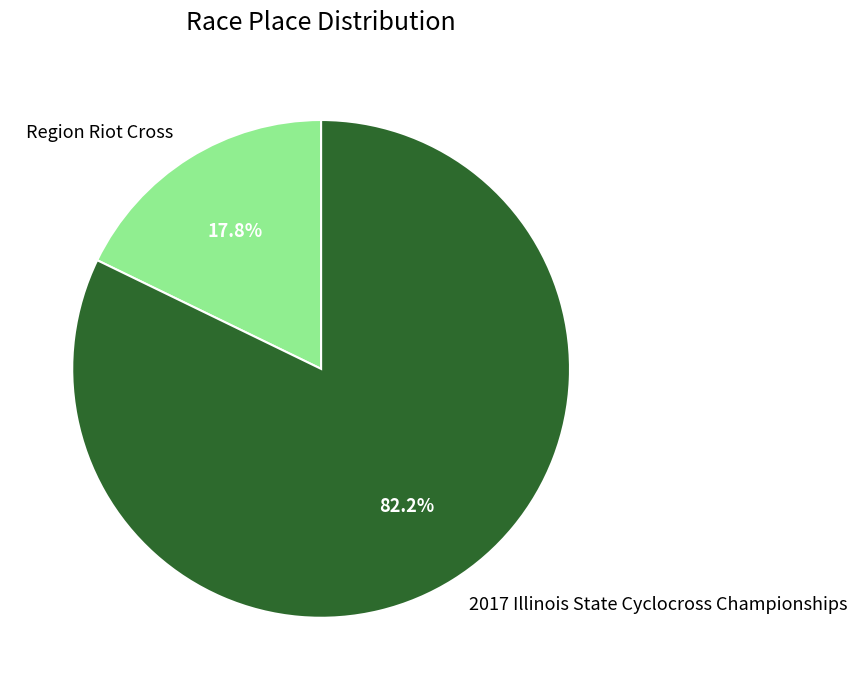

Rank the categories by value from lowest to highest.

Region Riot Cross, 2017 Illinois State Cyclocross Championships